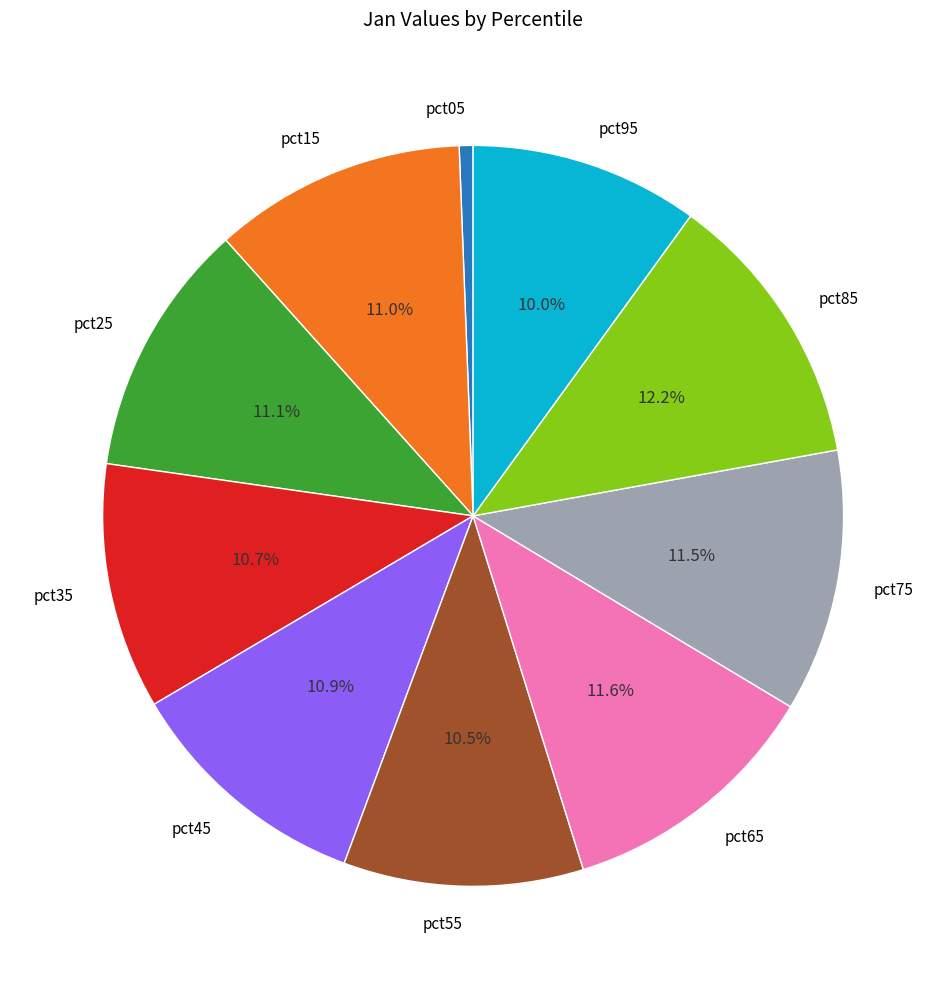

Does any single category account for the majority?

No